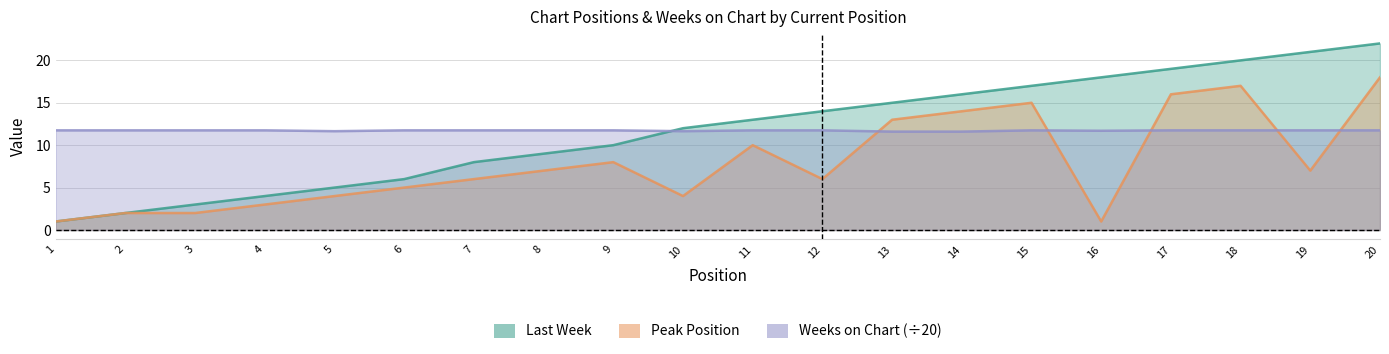

Which has a higher value, 10 or 11?

11